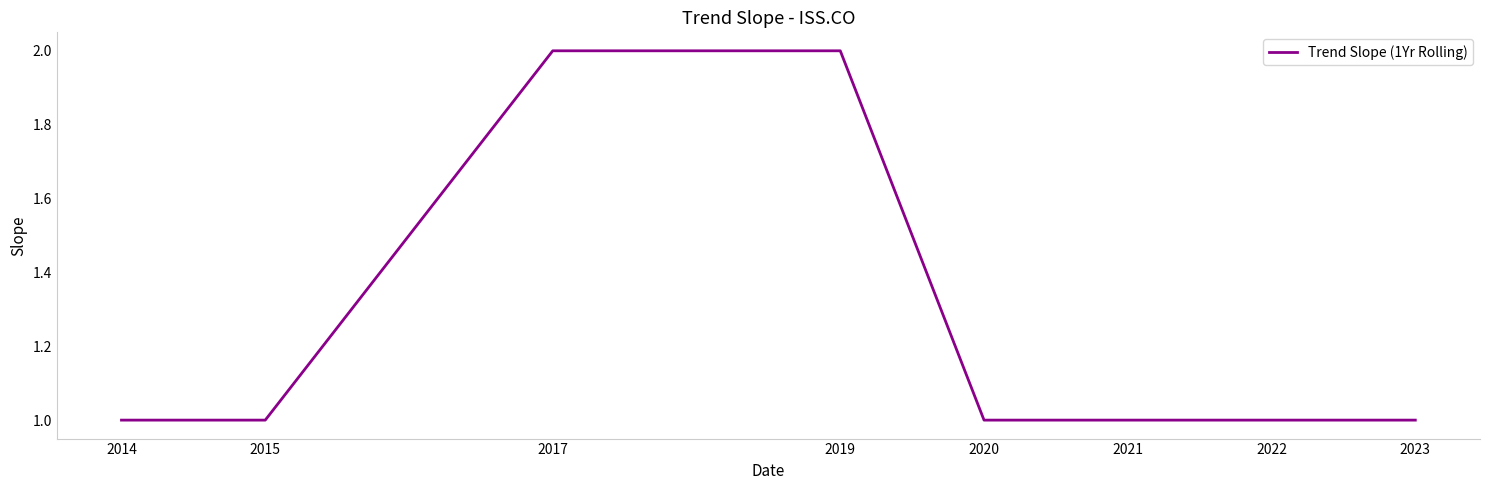

Which has a higher value, 2023 or 2017?

2017